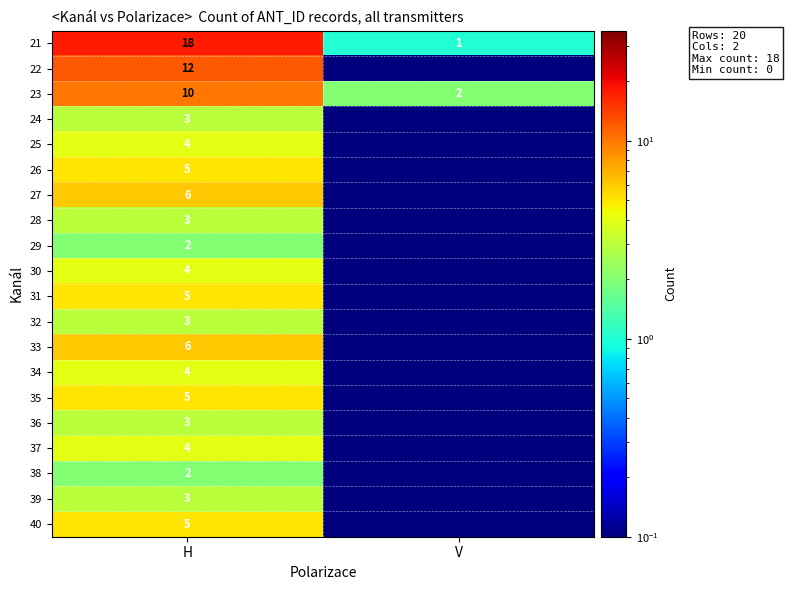

How many categories are shown in the chart?

2